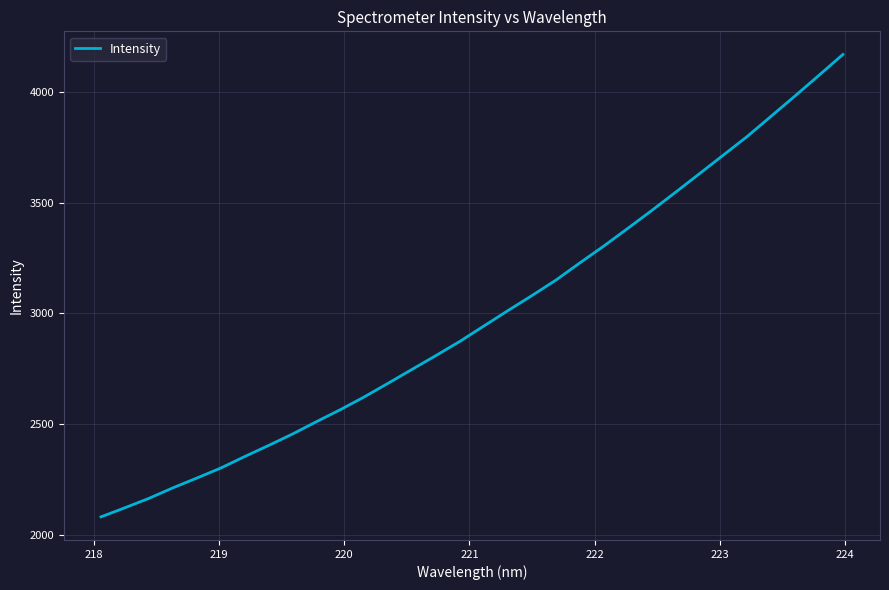

What is the average value?

2985.3